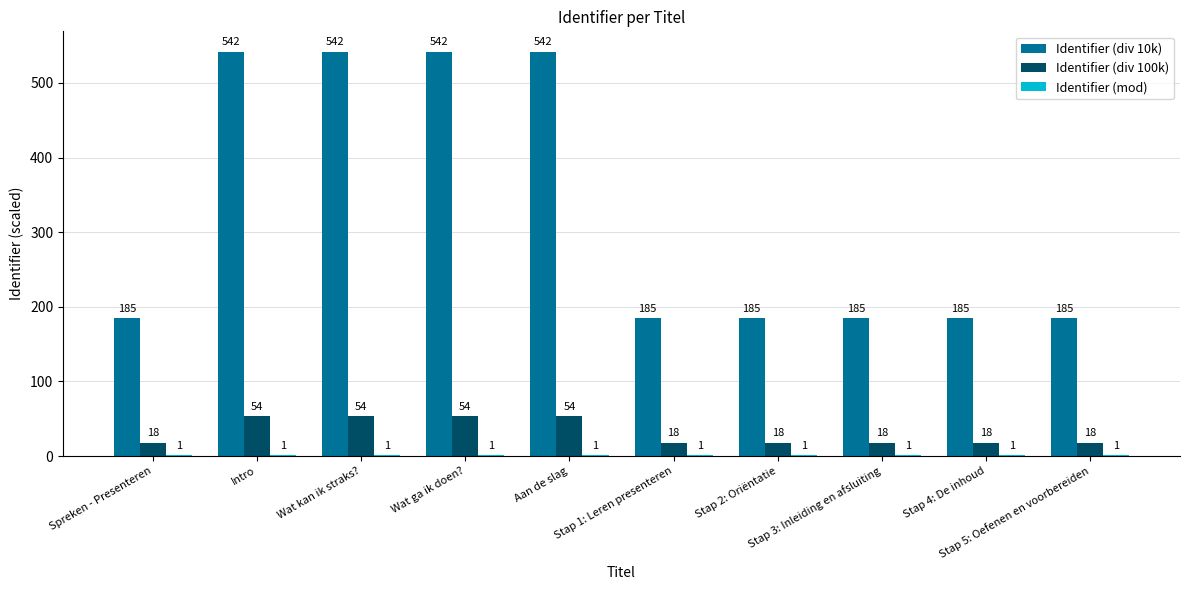

Which series has the largest total across all categories?

Identifier (div 10k)